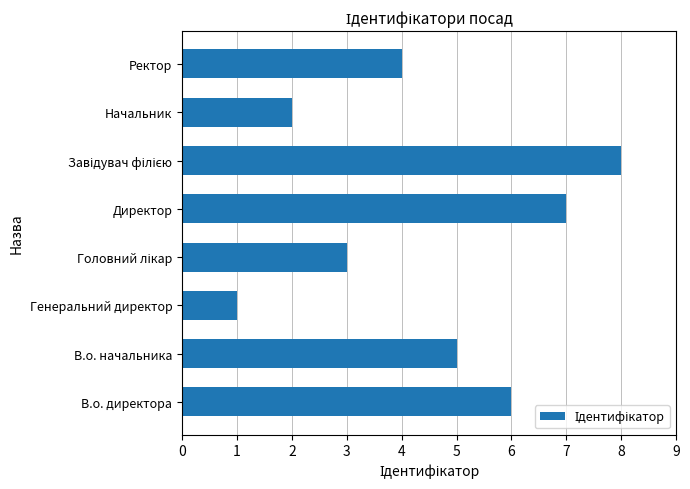

Does the chart contain stacked bars?

No